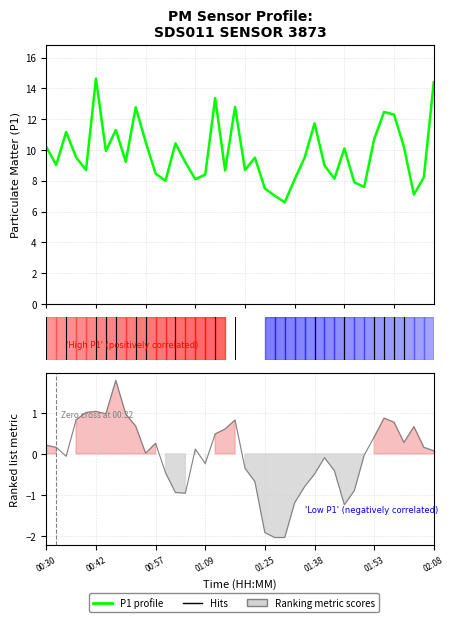

What is the label of the 11th point from the left?

10